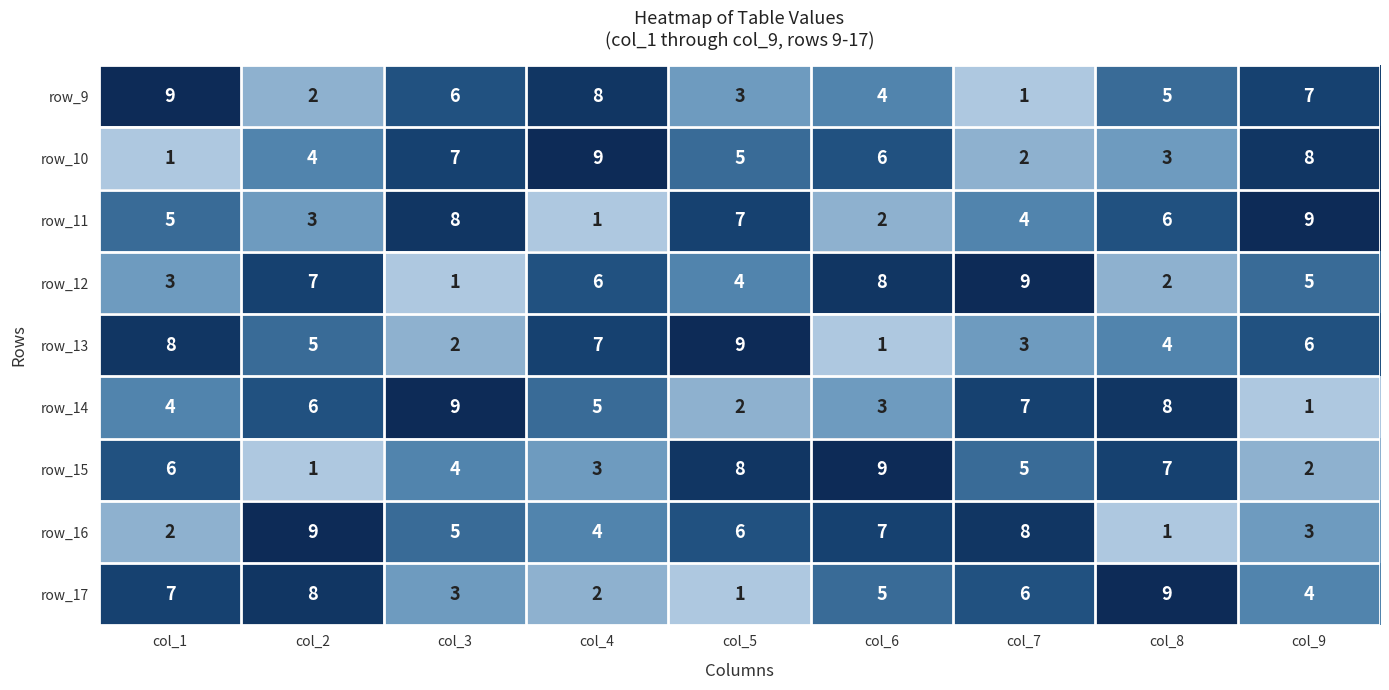

What is the total value across all series at col_6?

45